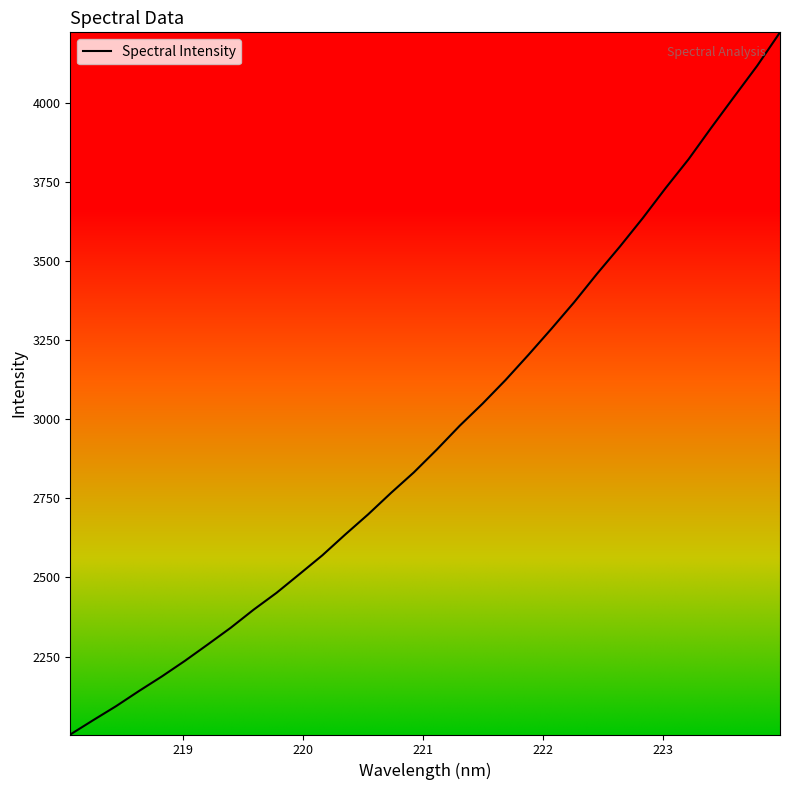

What is the difference between the maximum and minimum values?

2217.8